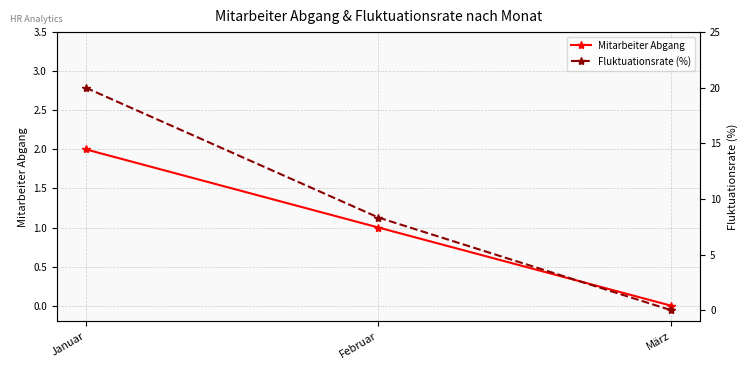

Which category has the highest value in the Fluktuationsrate (%) series?

Januar